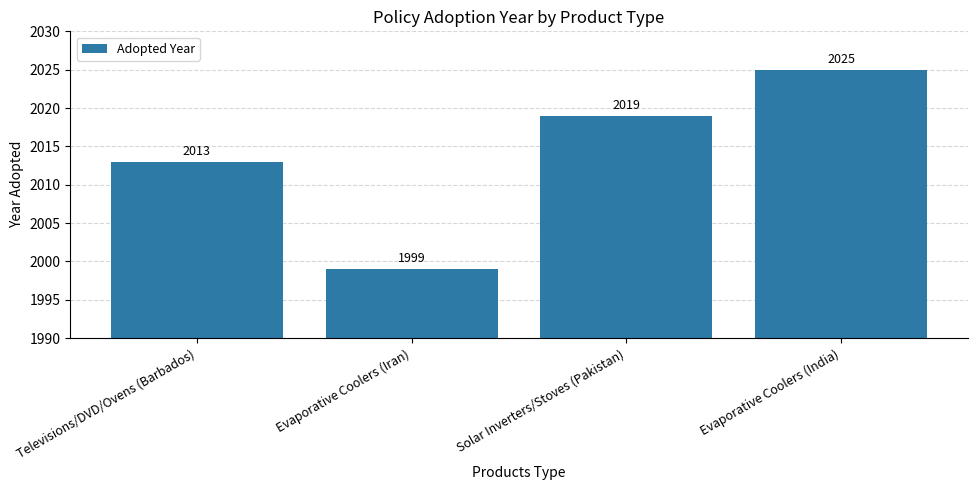

How many distinct data groups are displayed?

1